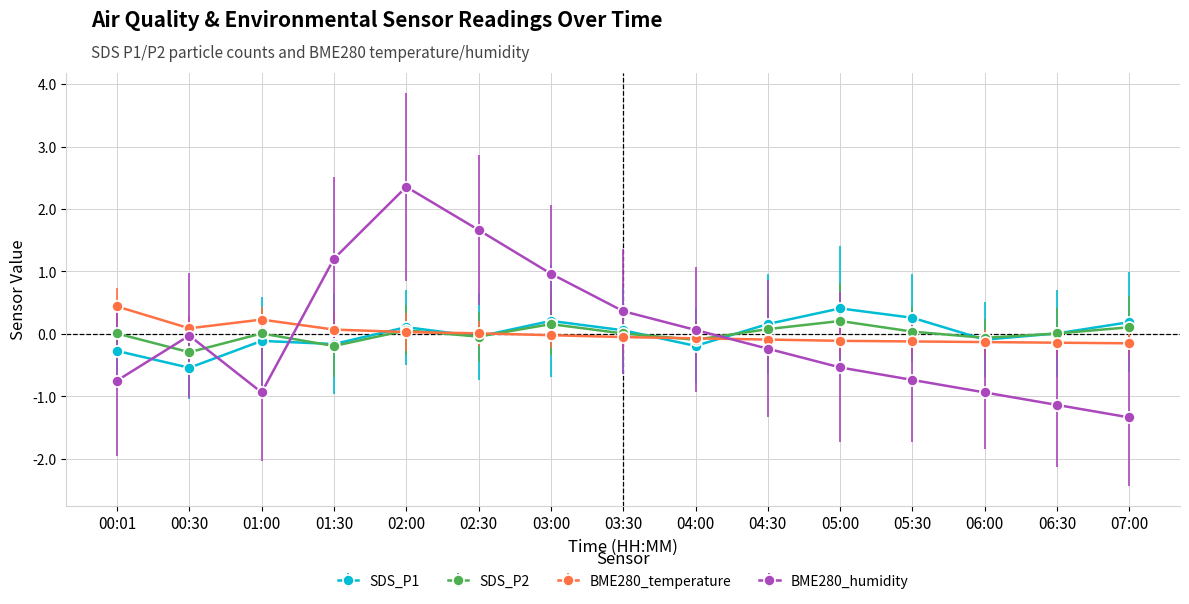

Count the number of data series in this chart.

4